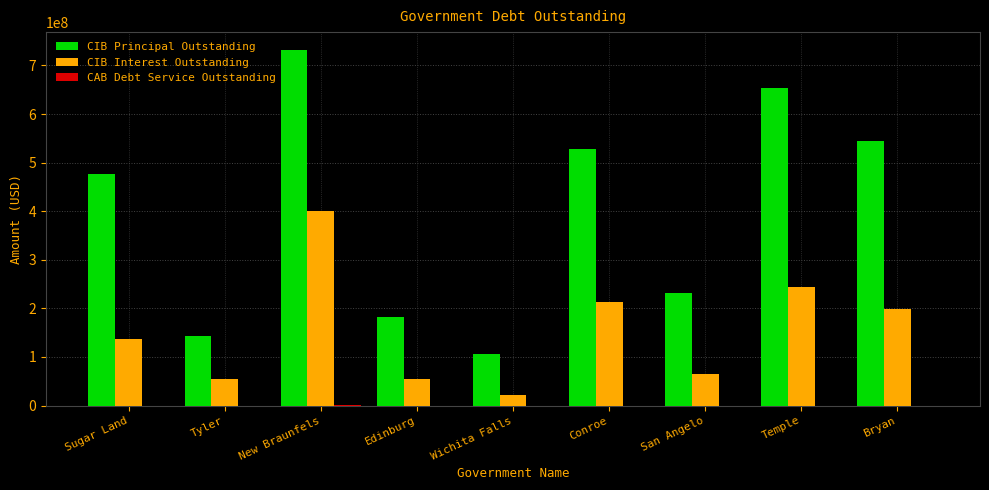

At which category does the chart reach its peak across all series?

New Braunfels